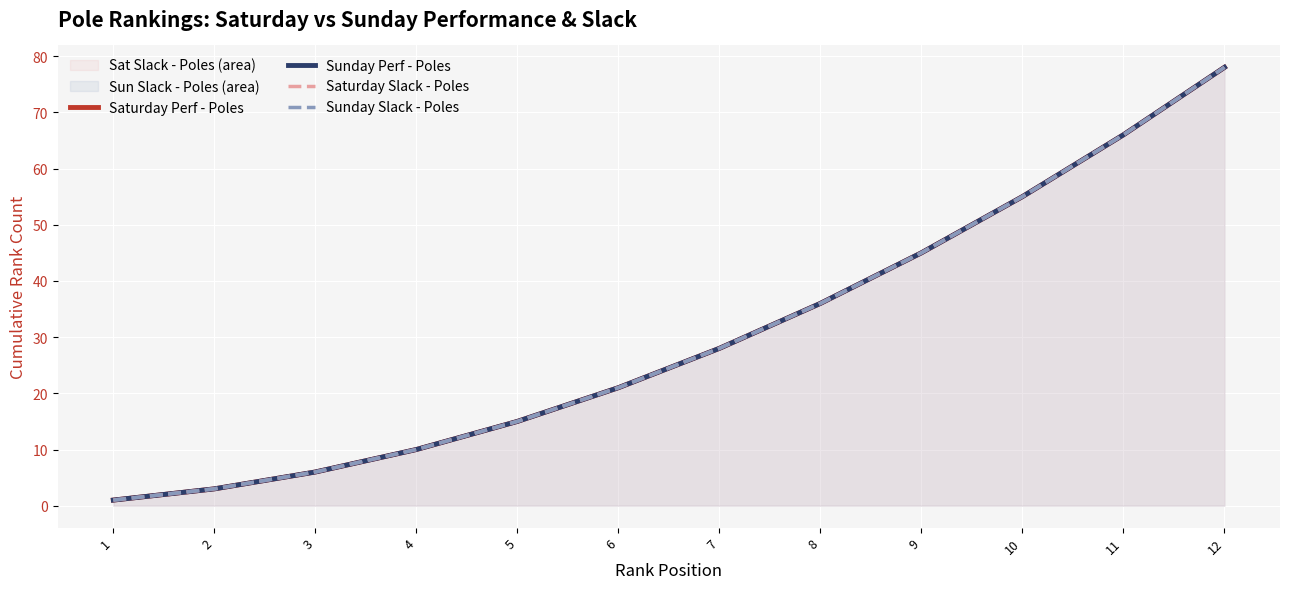

What is the difference between the Sunday Perf - Poles values at 4 and 2?

7